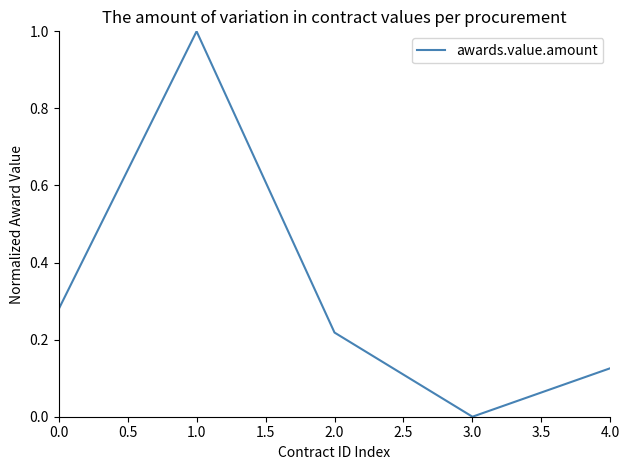

At which category does the data reach its first local valley?

3.0